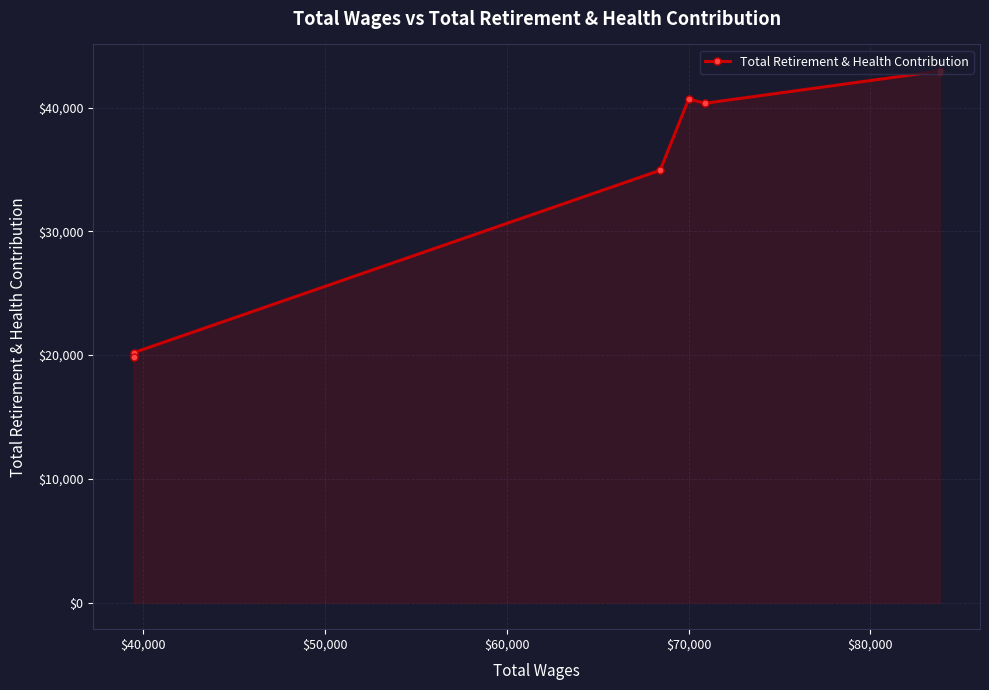

What is the difference between the second highest and minimum values?

20886